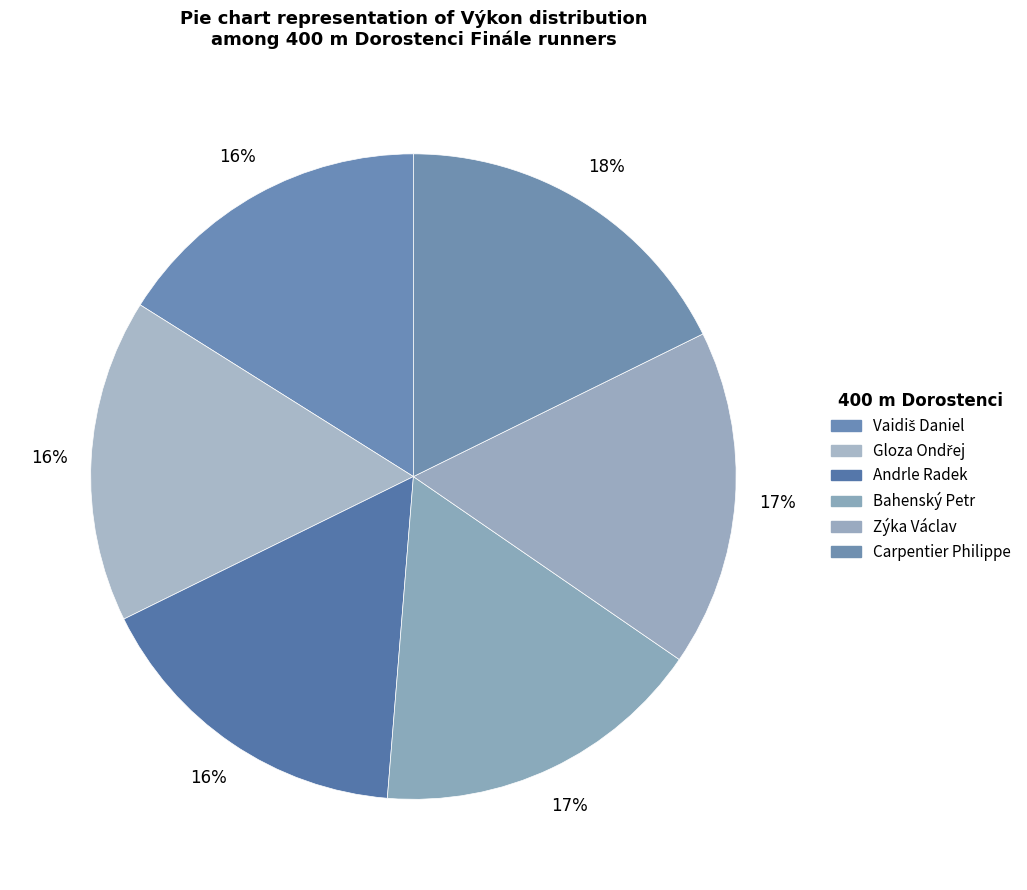

Which has a higher value, Gloza Ondřej or Vaidiš Daniel?

Gloza Ondřej